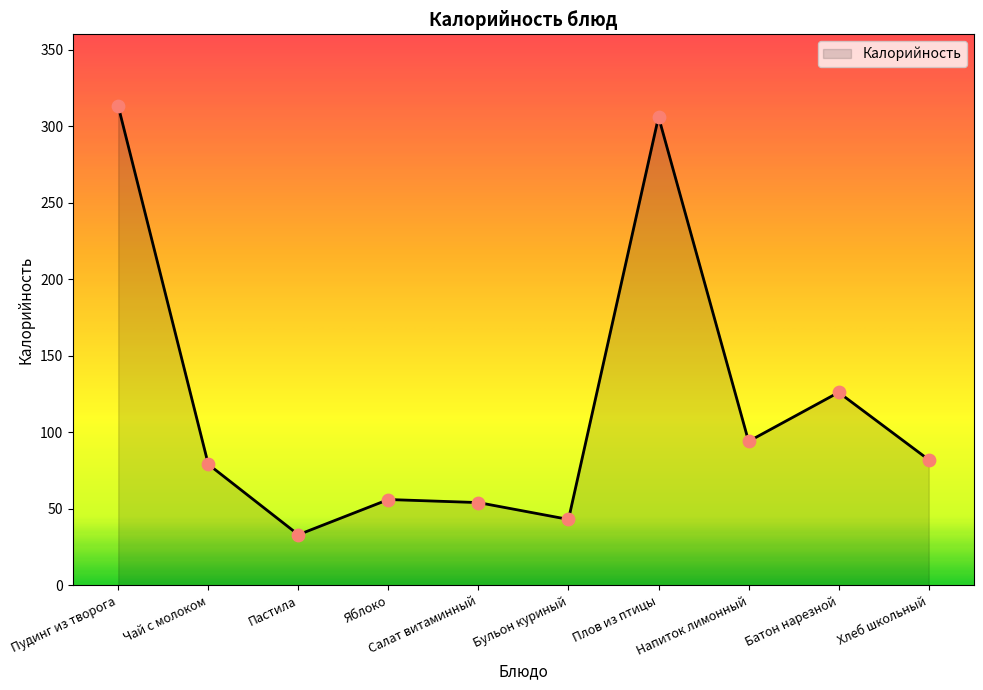

What is the change in value from Пудинг из творога to Хлеб школьный?

-231